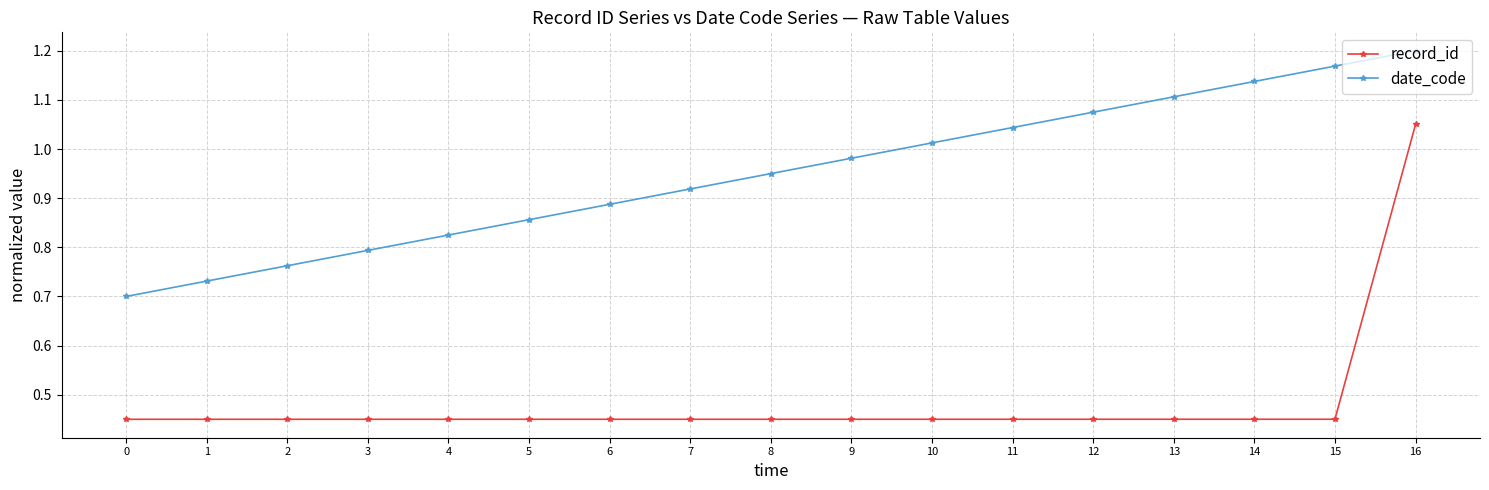

What is the difference between the date_code values at 15 and 10?

0.2